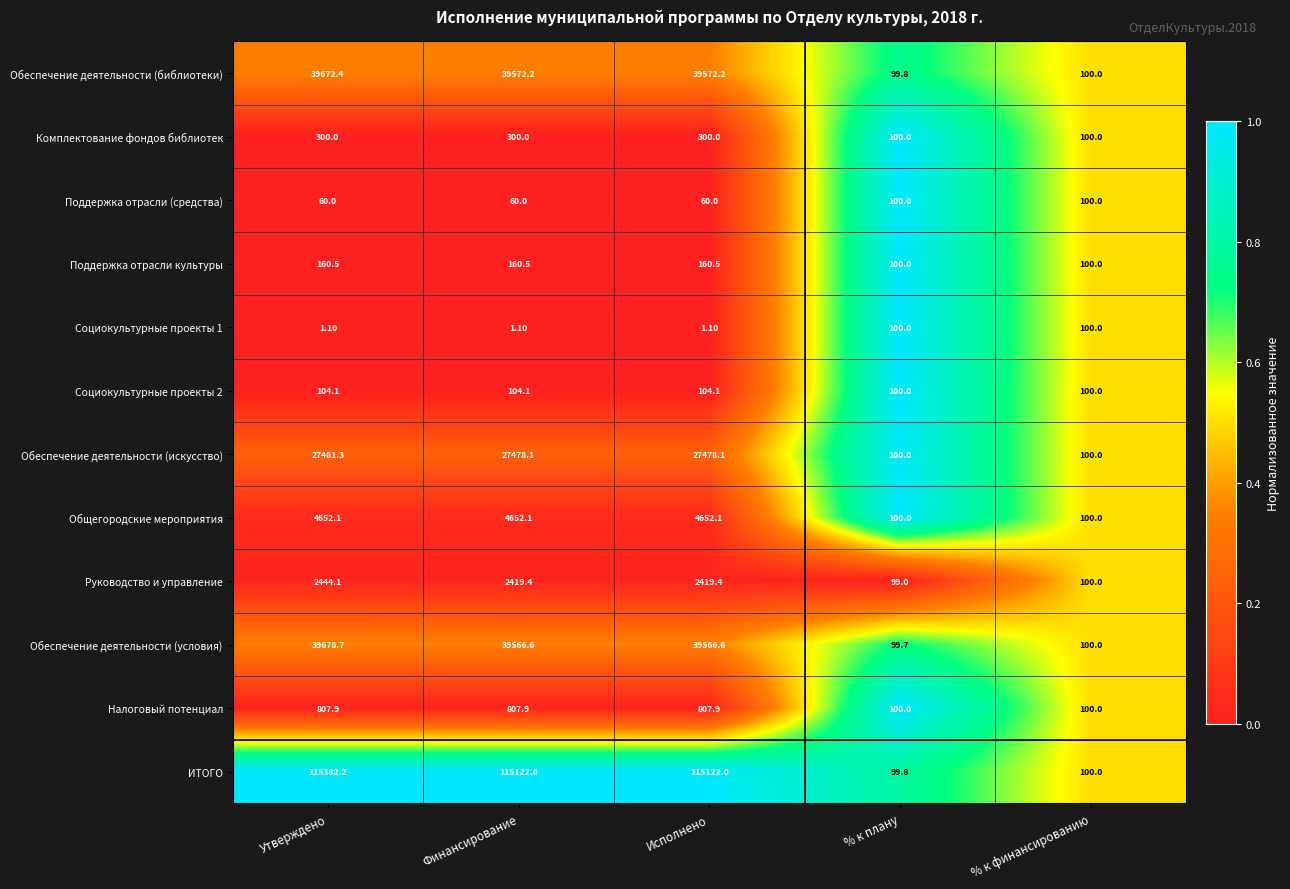

At which label does Поддержка отрасли культуры first exceed 160?

Утверждено